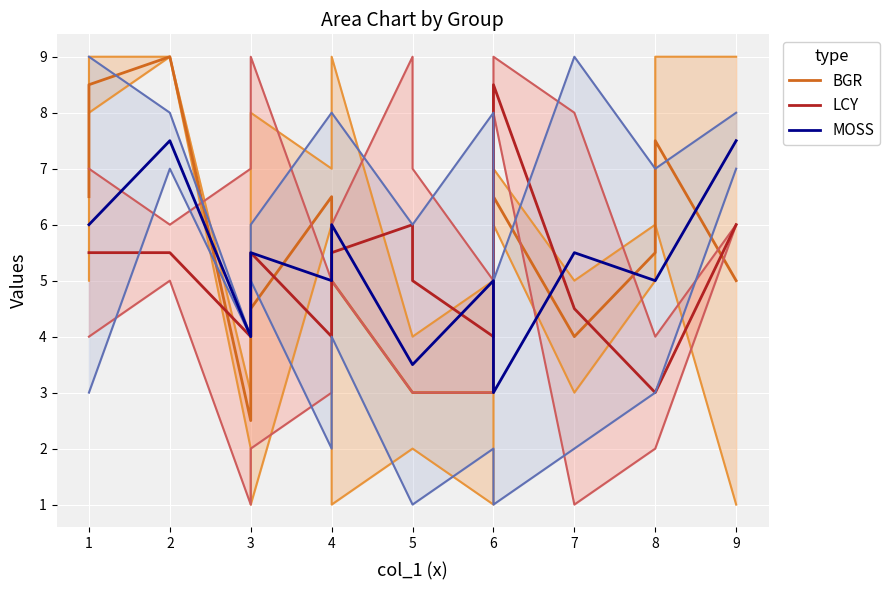

How many data points in LCY are less than 5?

7